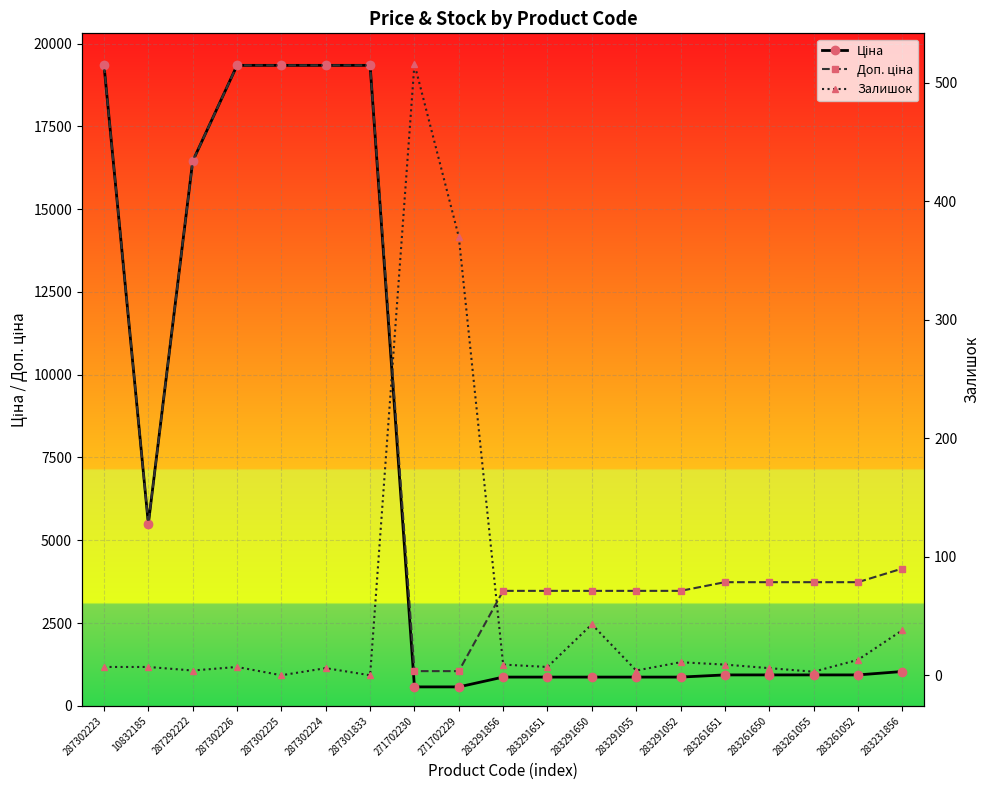

What is the label of the 13th point from the right?

287301833